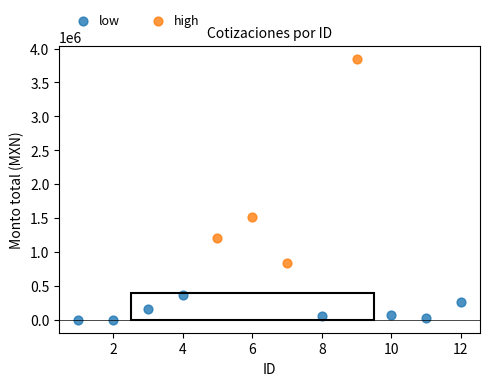

What are all the series names shown in the legend?

low, high